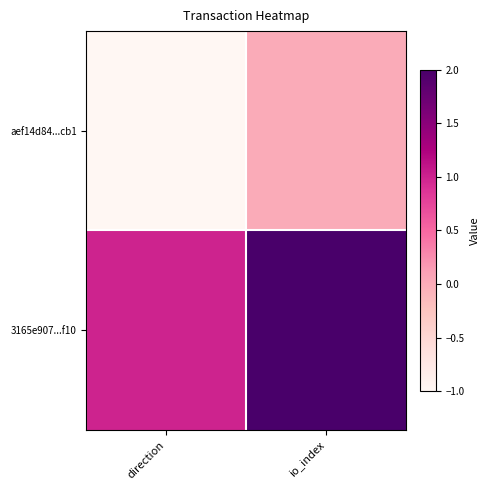

Count the number of categories in the chart.

2